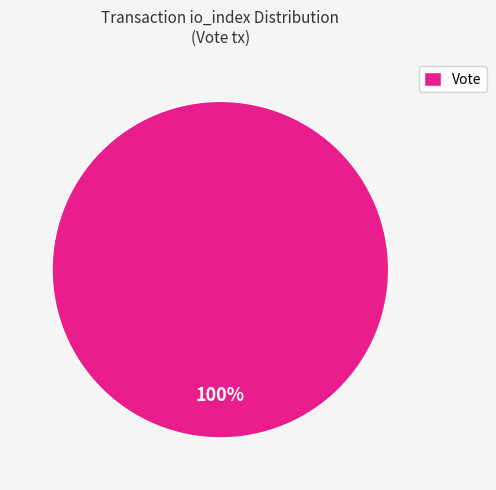

Count the number of slices in the pie.

1